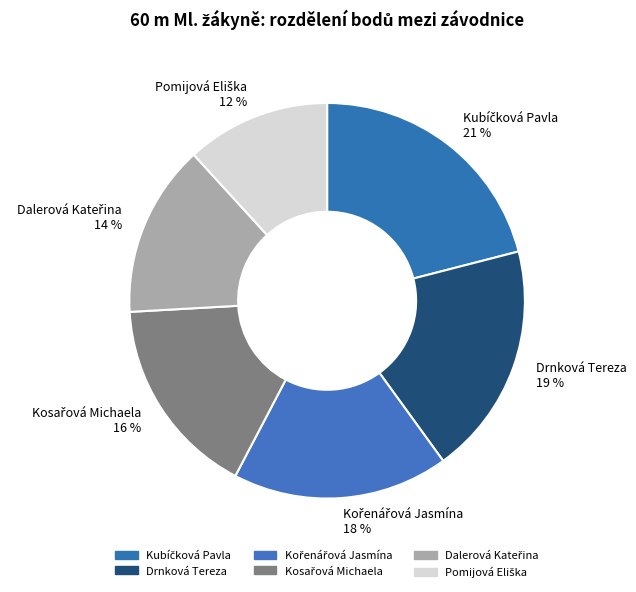

Is it true that Drnková Tereza 19 % is 34% of the pie?

False